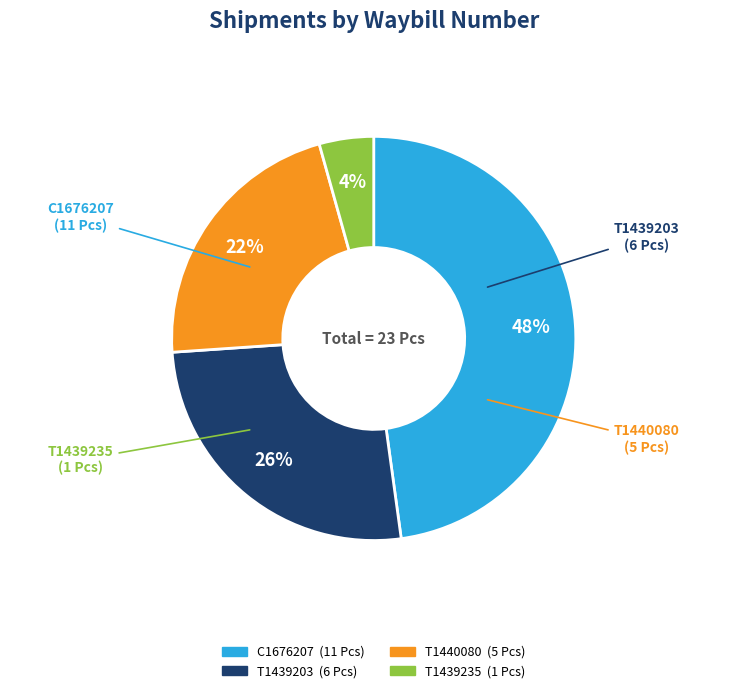

What is the ratio of the value at T1439235 to the value at T1440080?

0.2